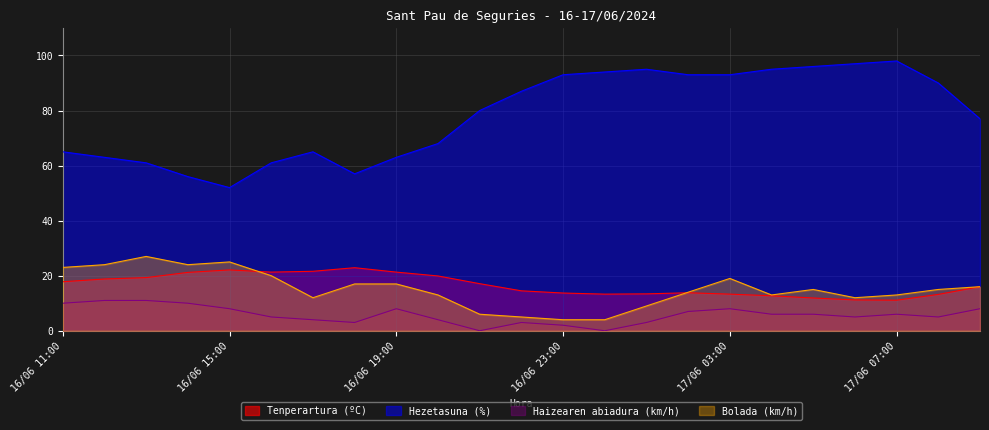

True or false: Bolada (km/h) and Haizearen abiadura (km/h) cross at least once.

False